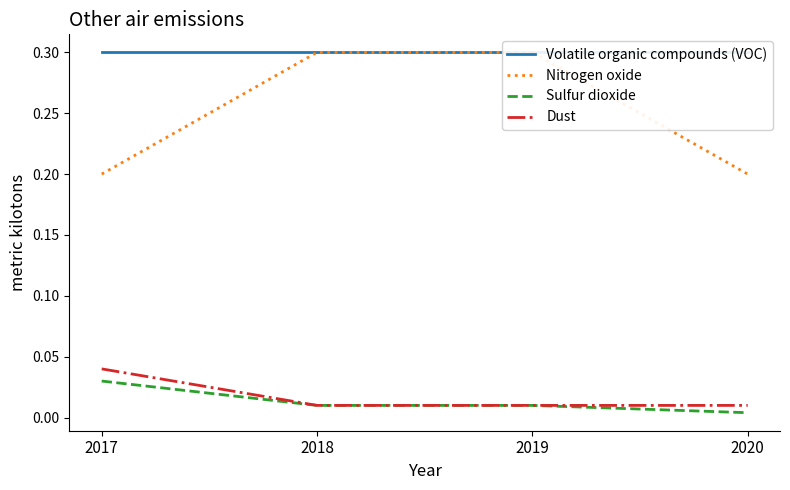

At which label is Volatile organic compounds (VOC) closest to 0?

2017